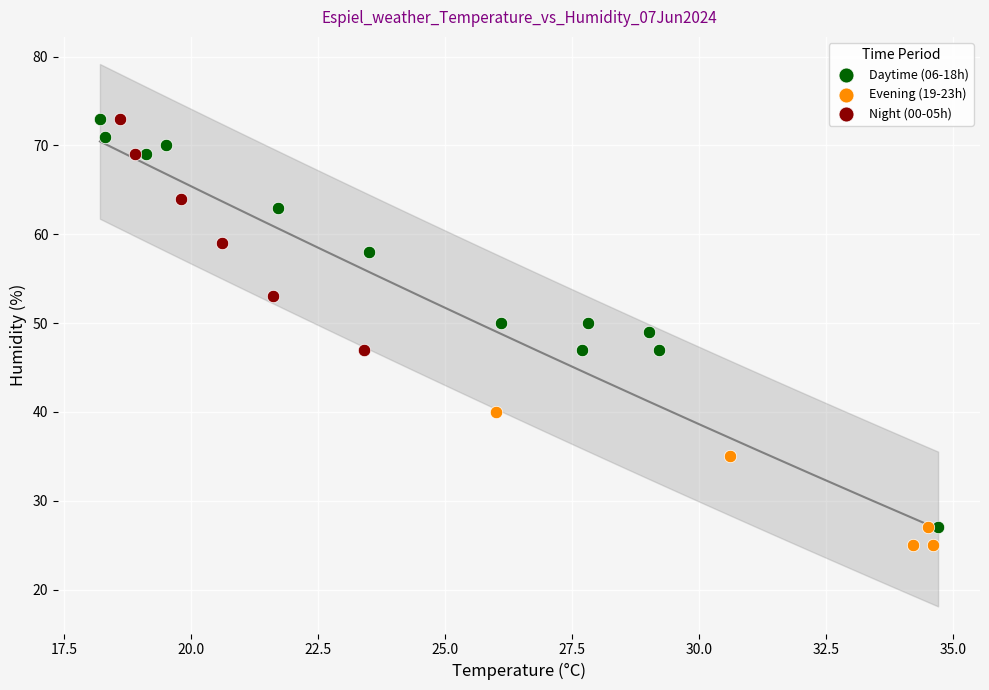

Which series has the largest Y range (max minus min)?

Daytime (06-18h)